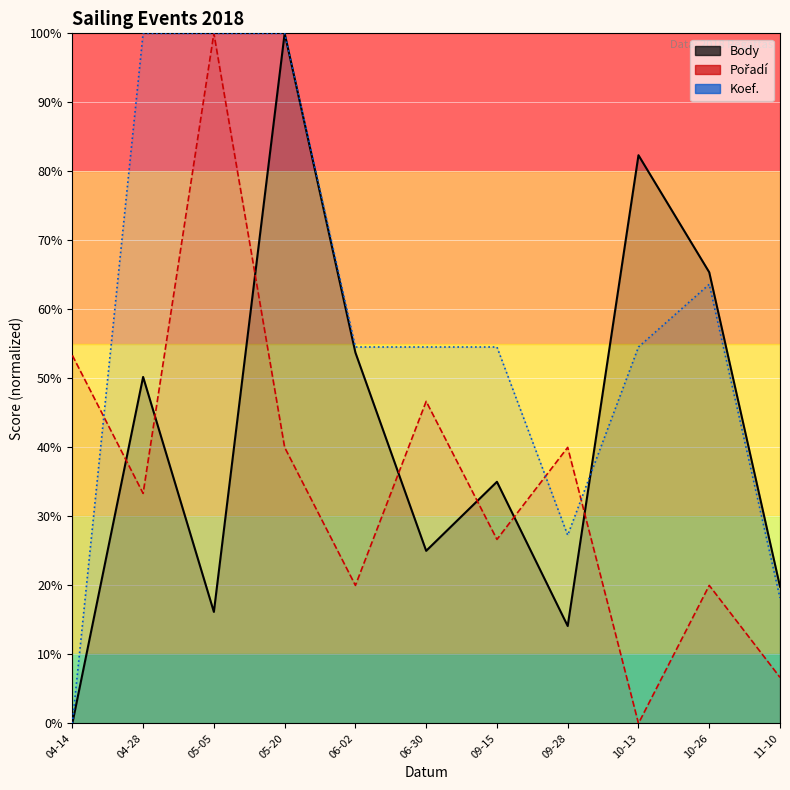

Reading right to left, what are all the values shown in this chart?

Body: 19.8	65.4	82.3	14.1	35.0	25.0	53.7	100.0	16.2	50.2	0.0
Pořadí: 6.7	20.0	0.0	40.0	26.7	46.7	20.0	40.0	100.0	33.3	53.3
Koef.: 18.2	63.6	54.5	27.3	54.5	54.5	54.5	100.0	100.0	100.0	0.0